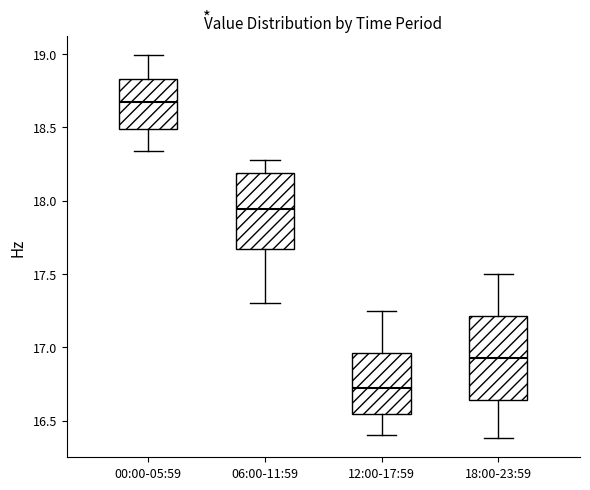

Which box's median line is the highest?

00:00-05:59